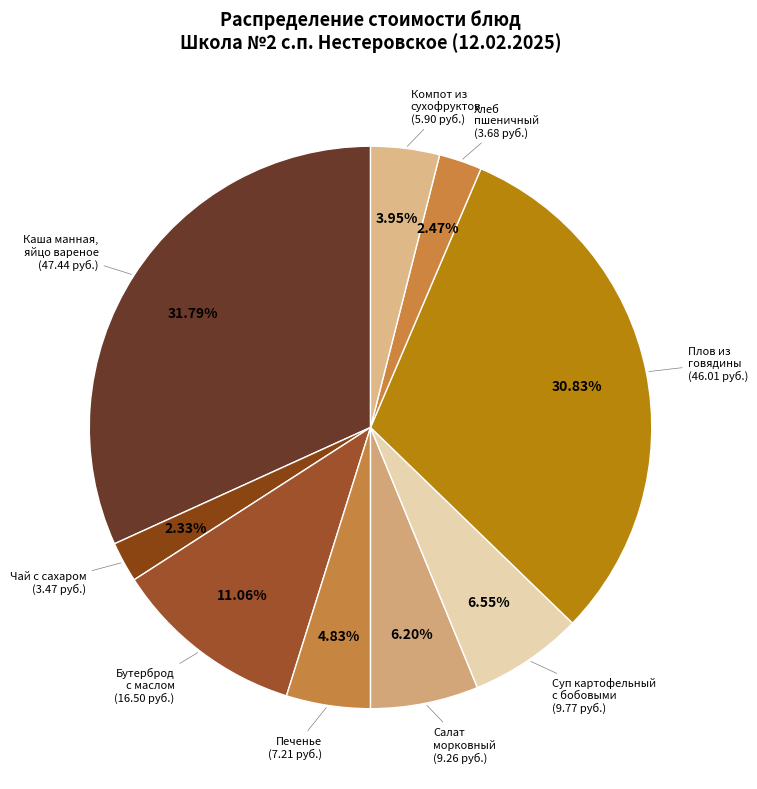

Which slice is the largest?

Каша манная, яйцо вареное